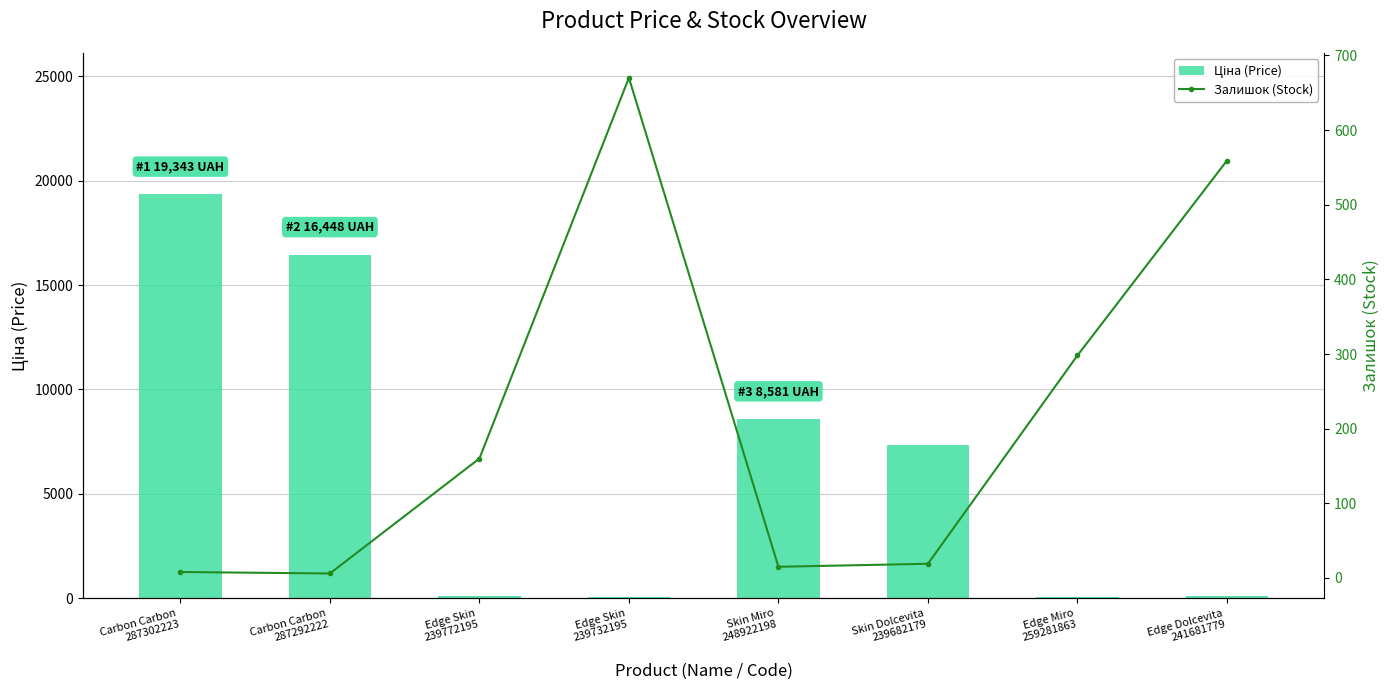

Does the chart contain stacked bars?

No